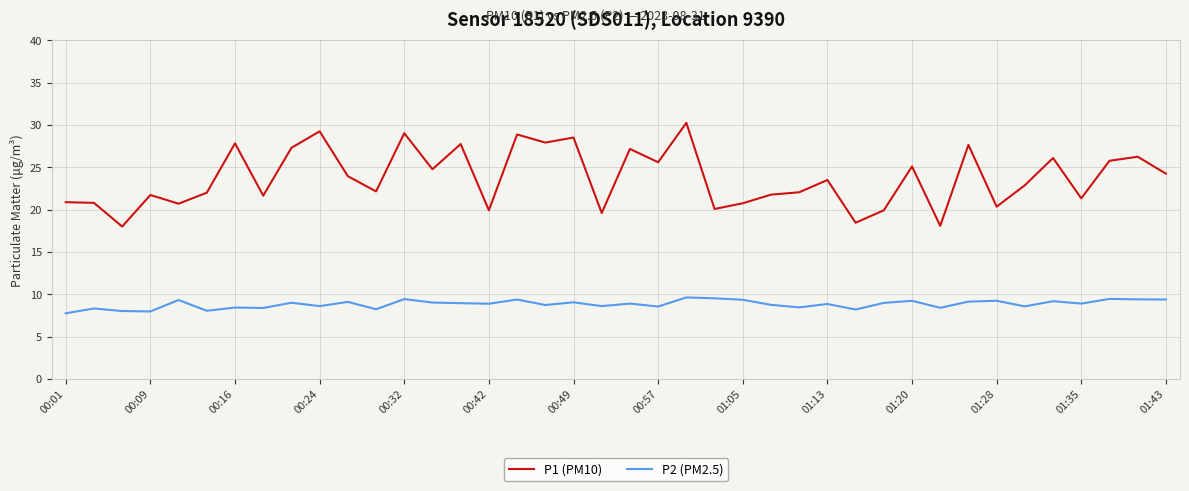

Rank the series by their maximum value, from highest to lowest.

P1 (PM10), P2 (PM2.5)